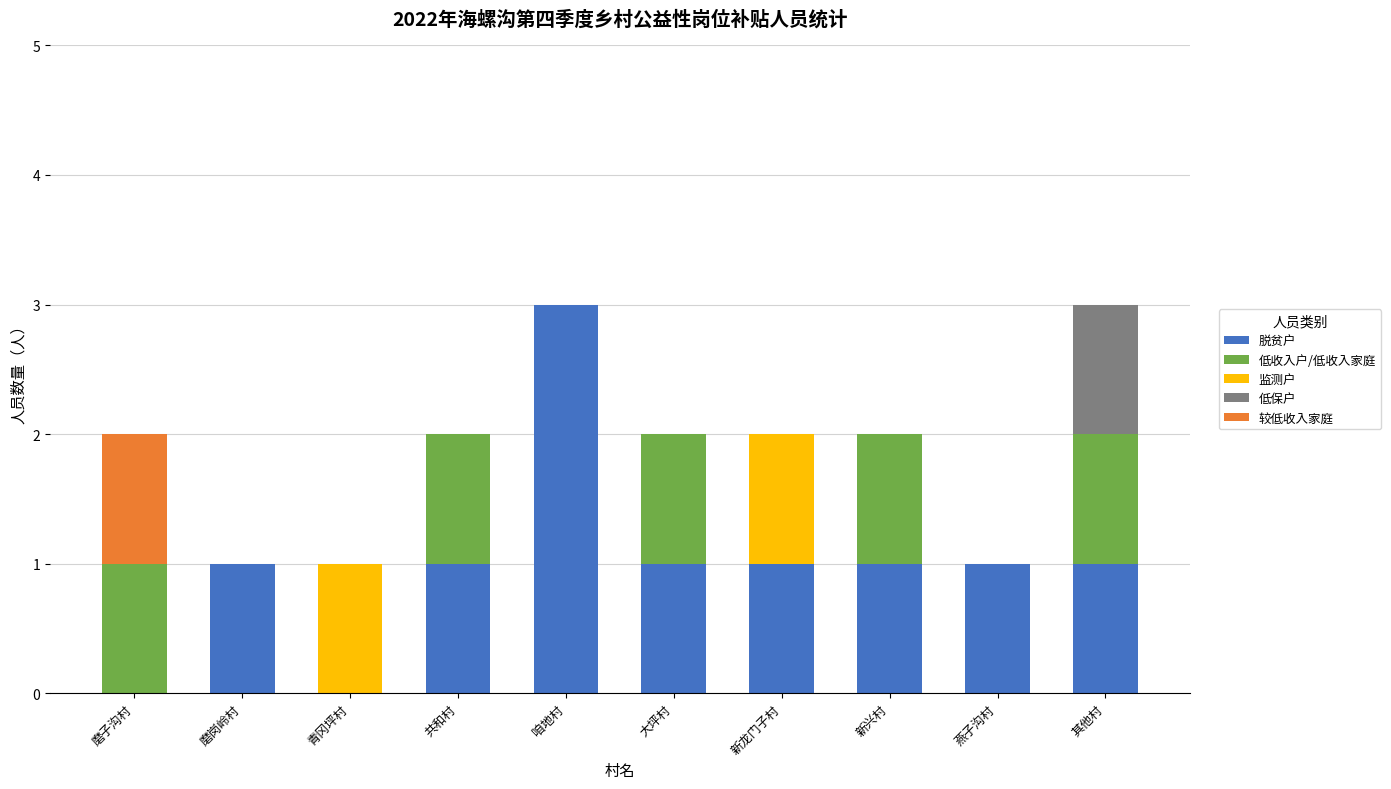

True or false: 脱贫户 has a value of 1 at 大坪村.

True